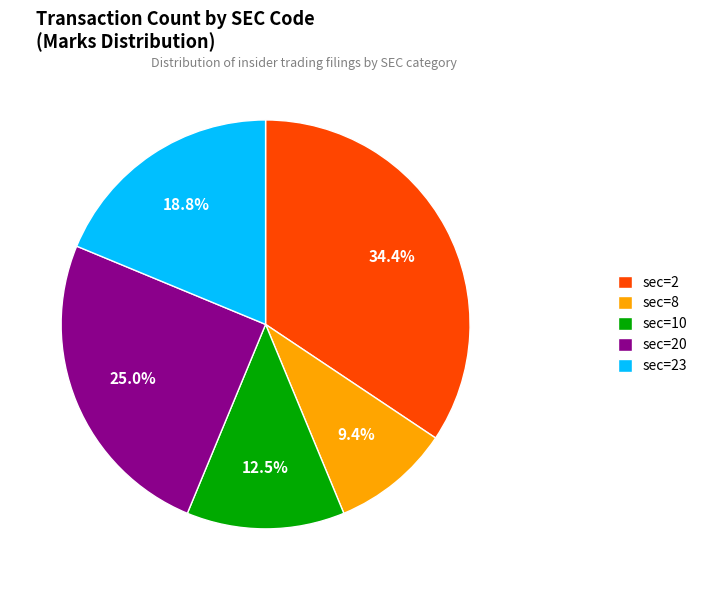

Does sec=2 represent more than half of the total?

No